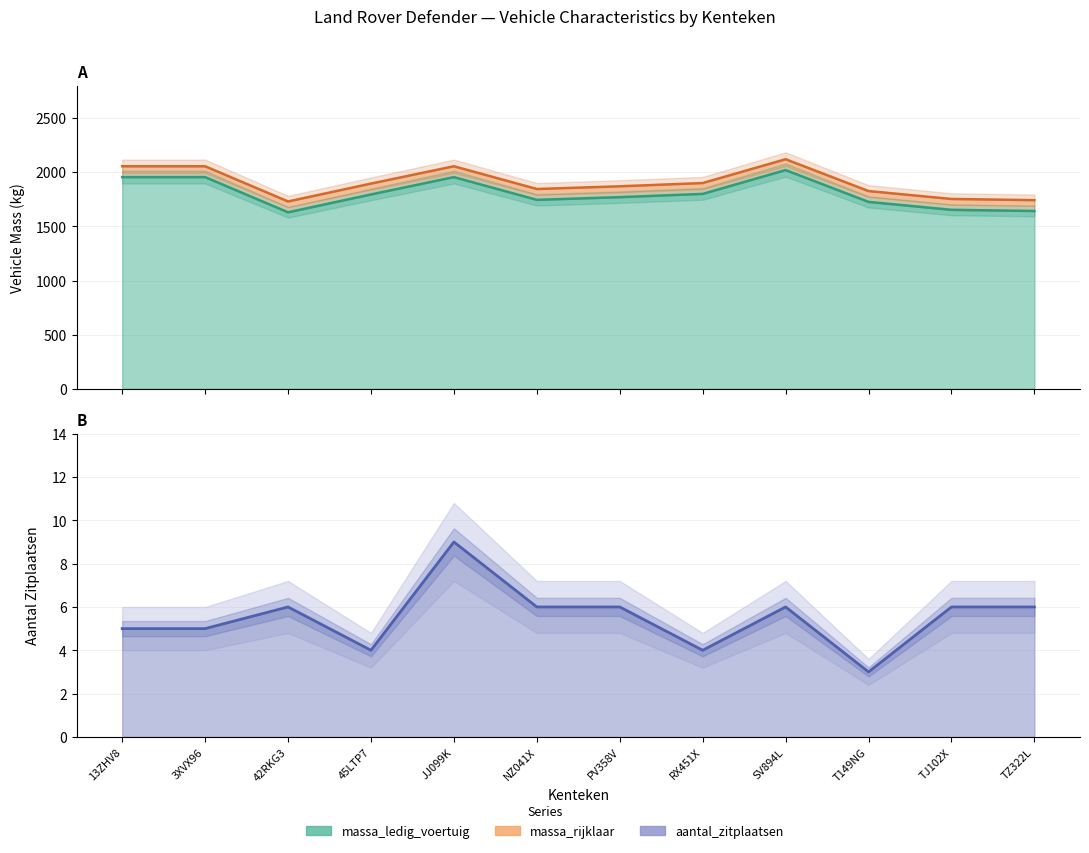

What is the value of the massa_ledig_voertuig point at the 9th from the left?

2020